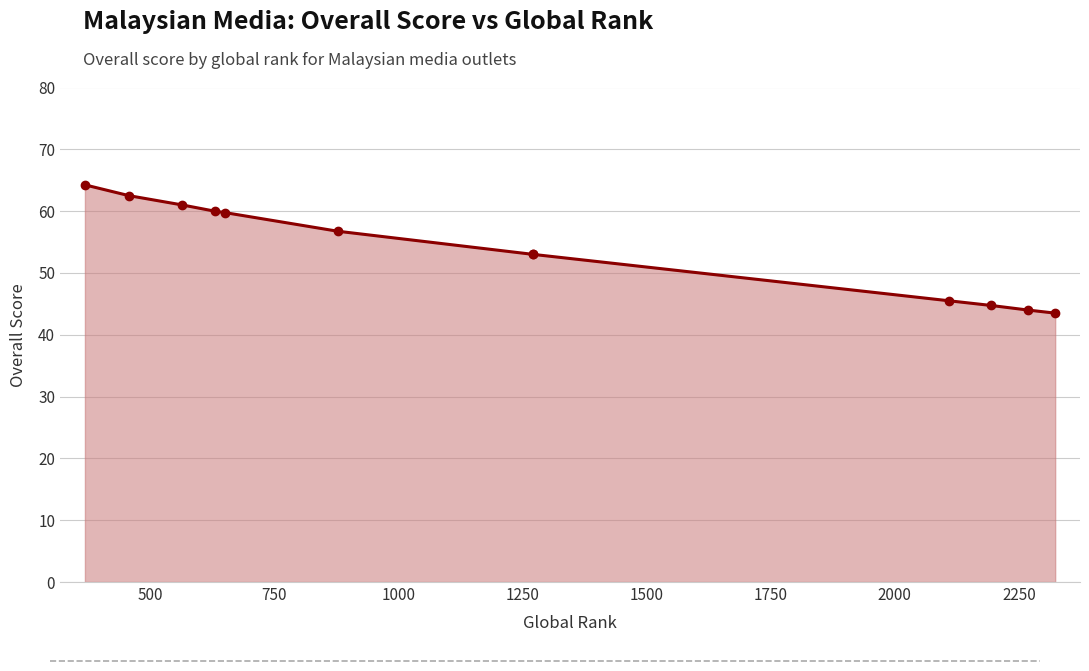

What is the difference between the maximum and minimum values?

20.8